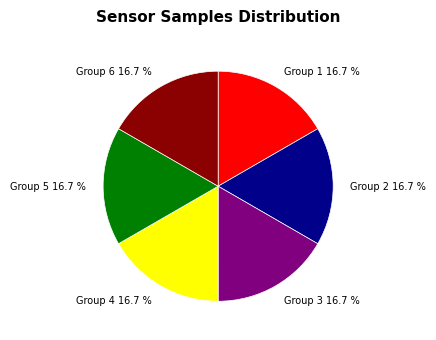

How many segments does this pie chart have?

6